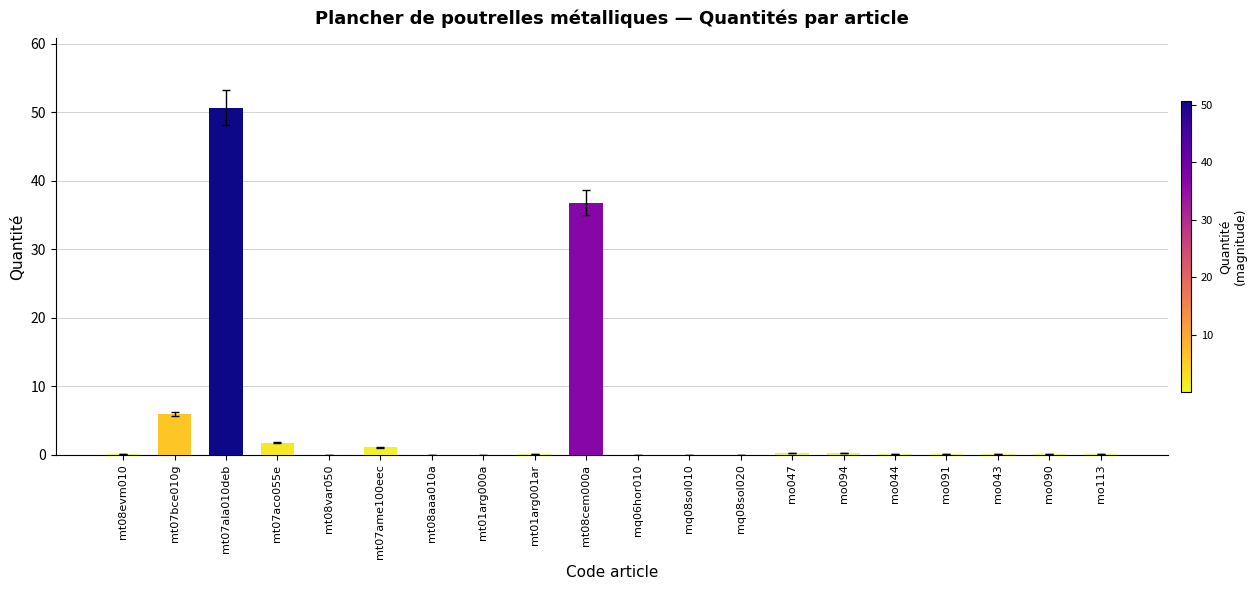

What is the sum of all values?

97.6